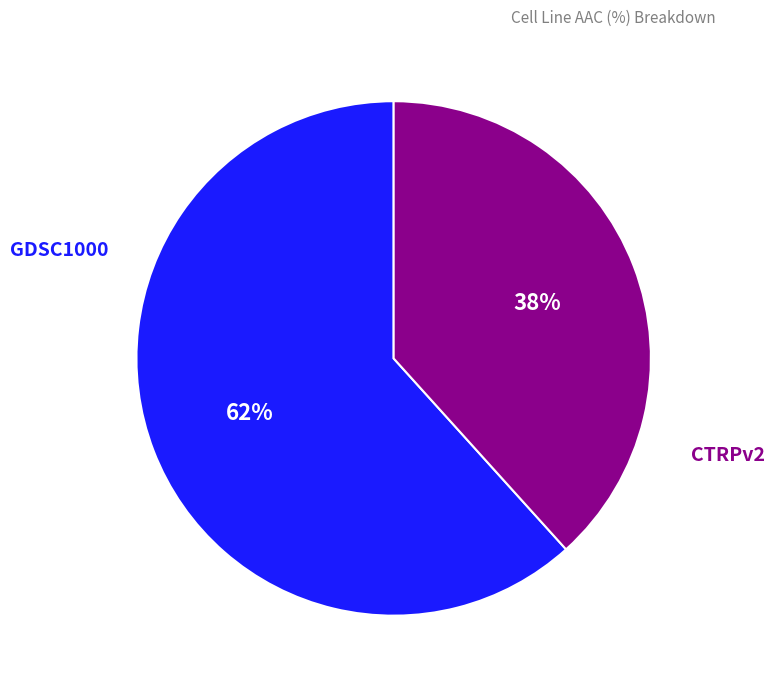

Is there any slice that represents more than half of the pie?

Yes